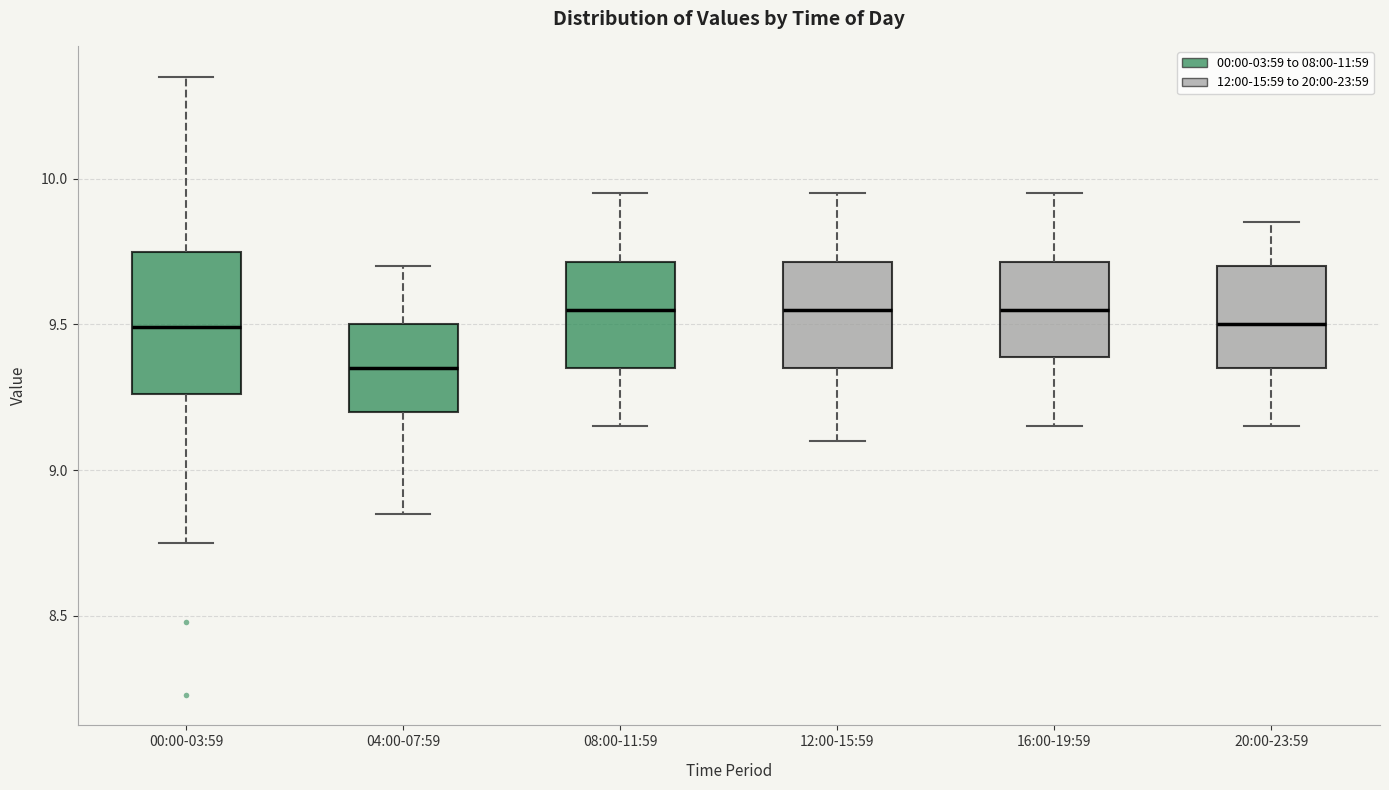

Where is the upper edge of the box for 08:00-11:59 on the y-axis? The values are not printed on the chart, so give them approximately, as read against the axis.

9.70